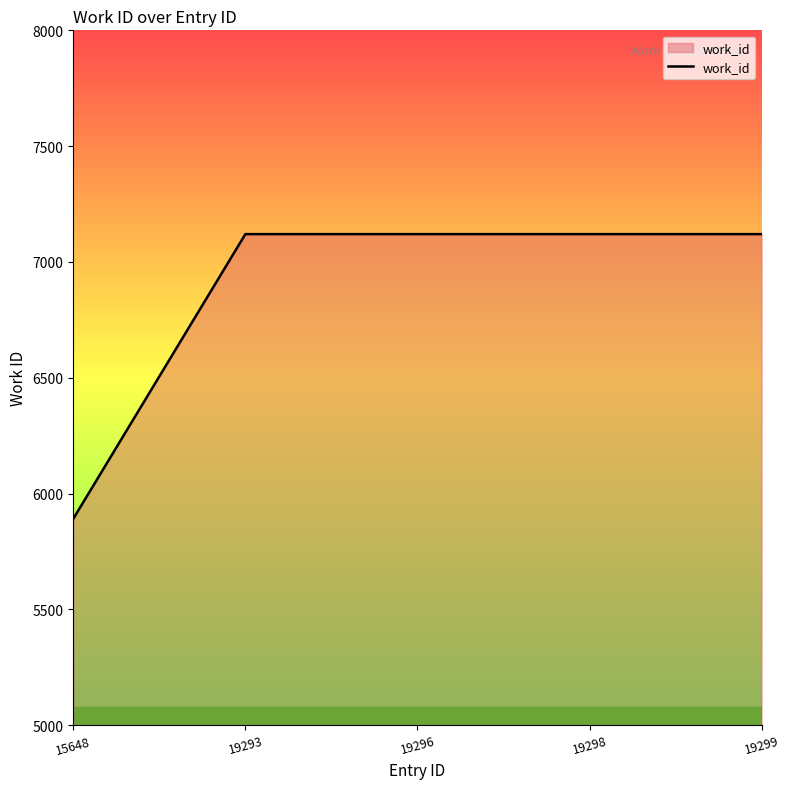

What is the minimum value shown in the chart?

5891